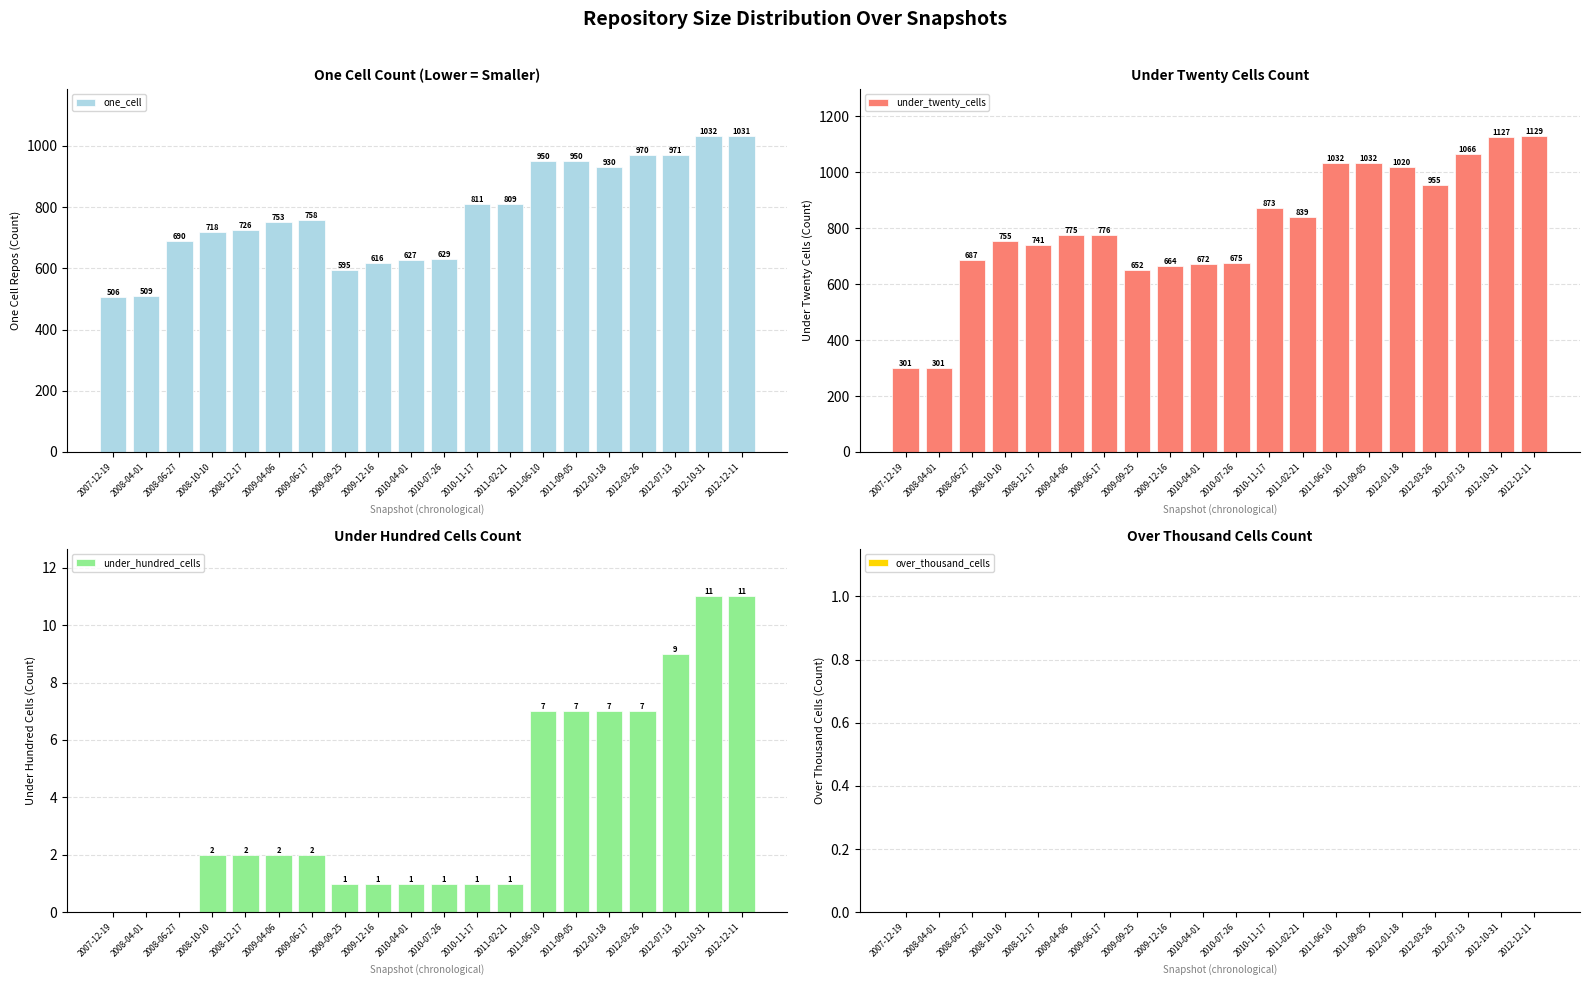

Are the bars horizontal?

No